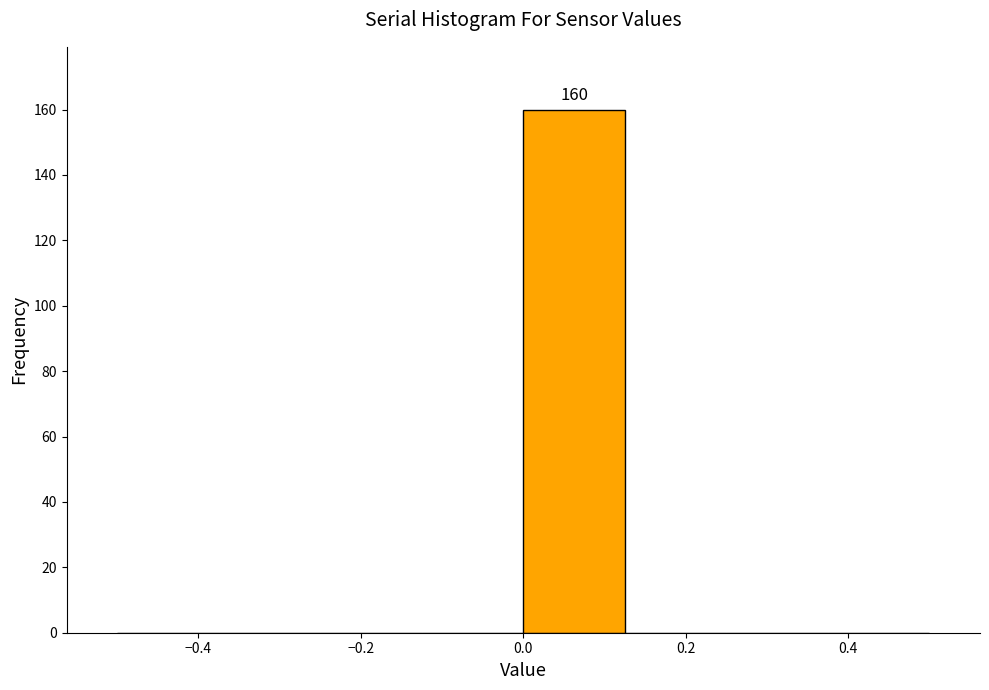

Over which range of the x-axis is the bar tallest?

0.000 to 0.125